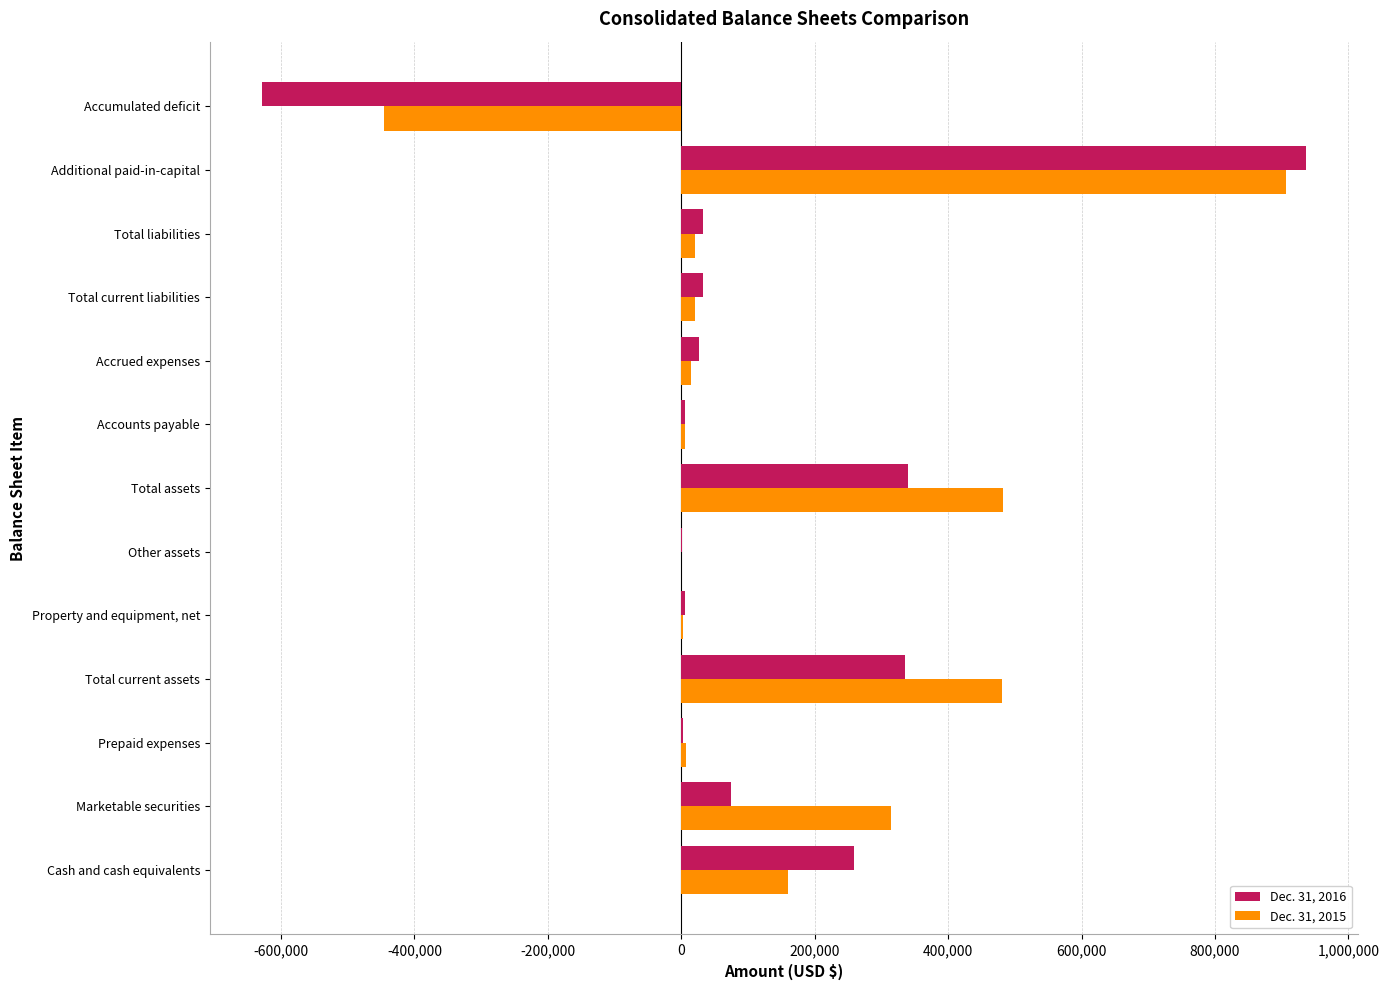

What are all the series names shown in the legend?

Dec. 31, 2016, Dec. 31, 2015